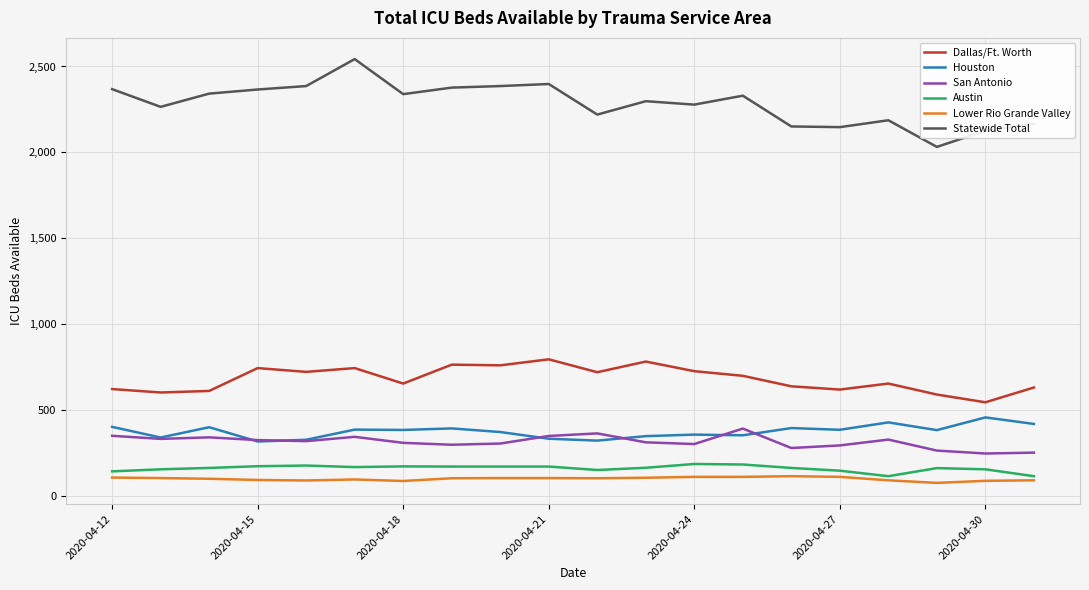

True or false: Statewide Total and Dallas/Ft. Worth cross at least once.

False